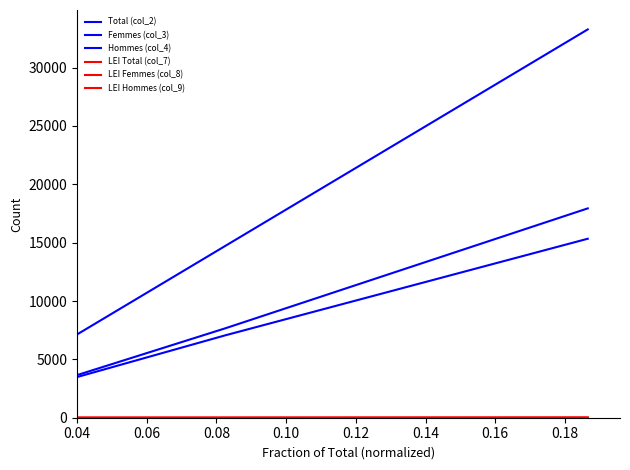

At how many categories does at least one series exceed 20118?

1